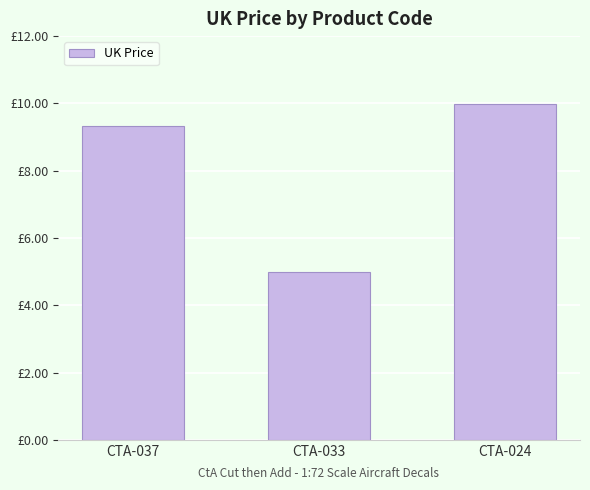

What is the maximum value shown in the chart?

10.0